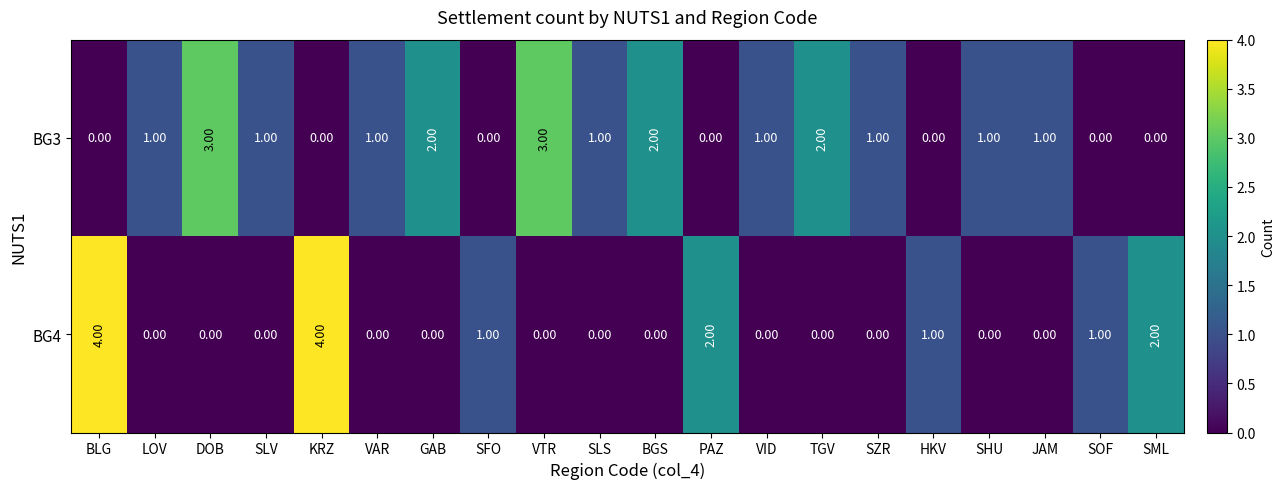

Between BLG and SHU, which series saw the biggest shift?

BG4